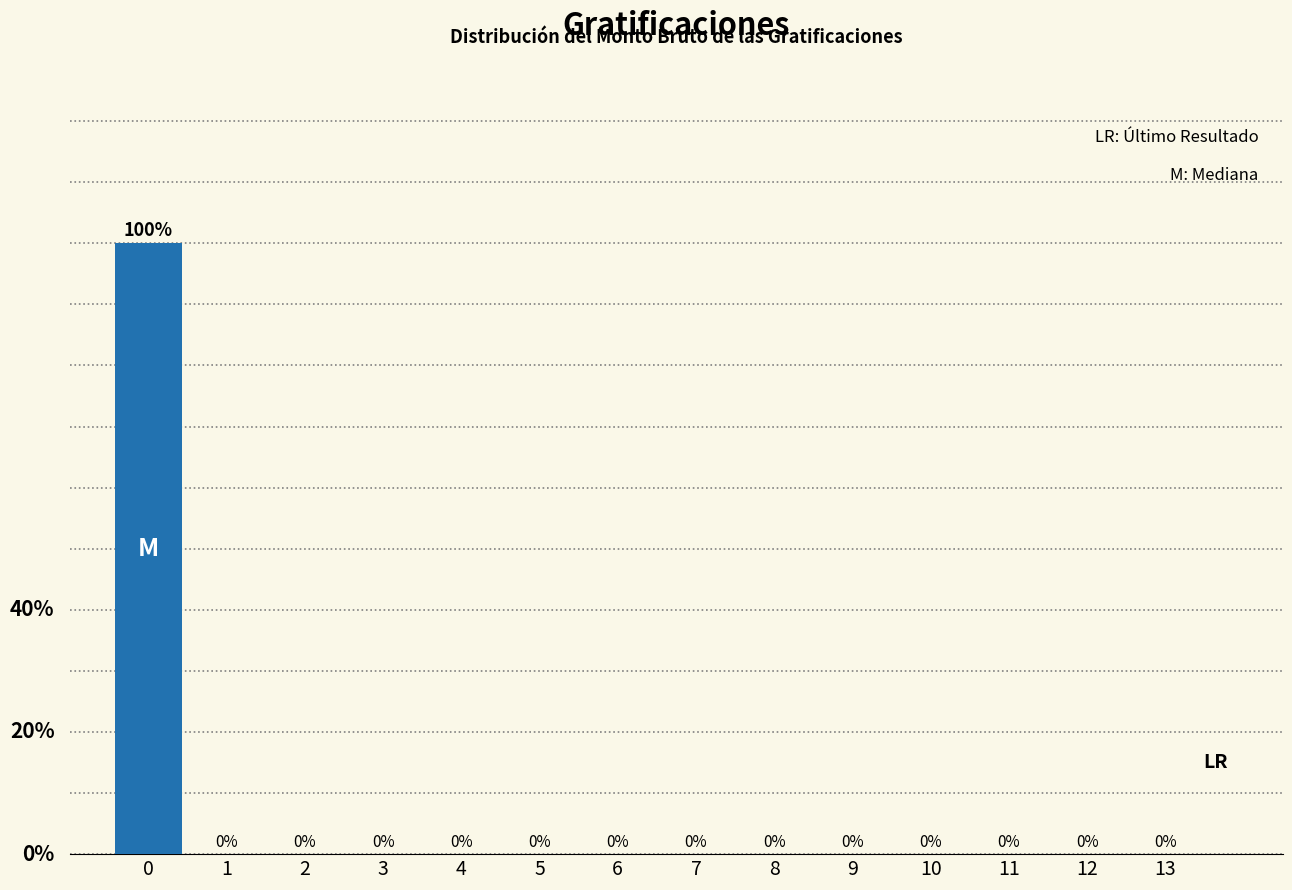

Are the bars horizontal?

No